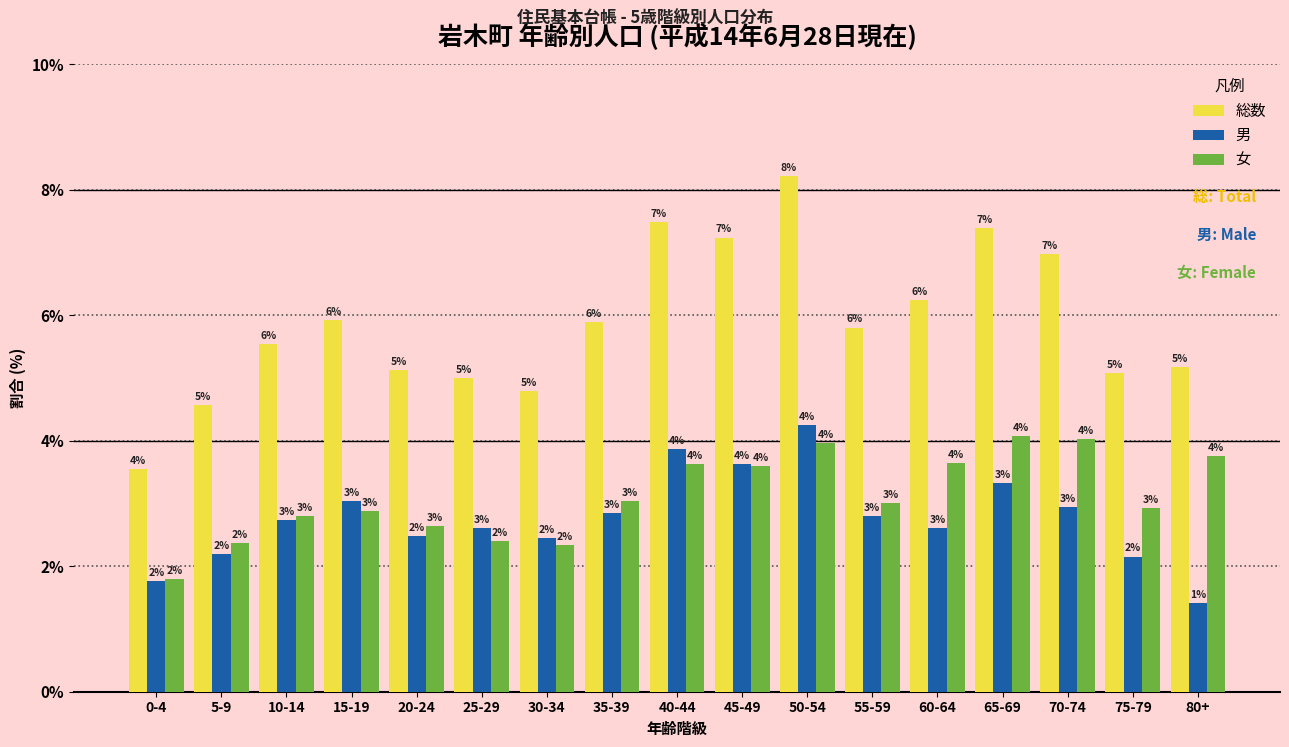

The value of 総数 at 25-29 is 2.2. True or false?

False